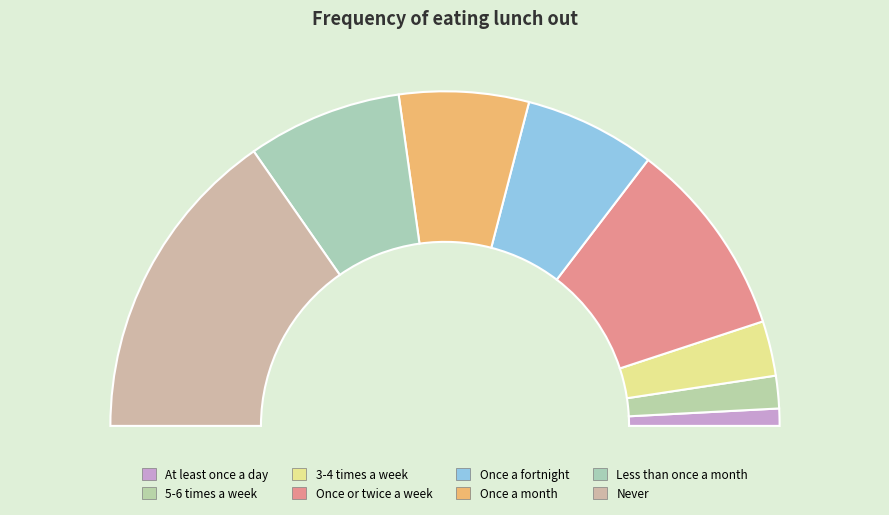

To the nearest percent, what is the difference between the largest and smallest slice percentages?

29%